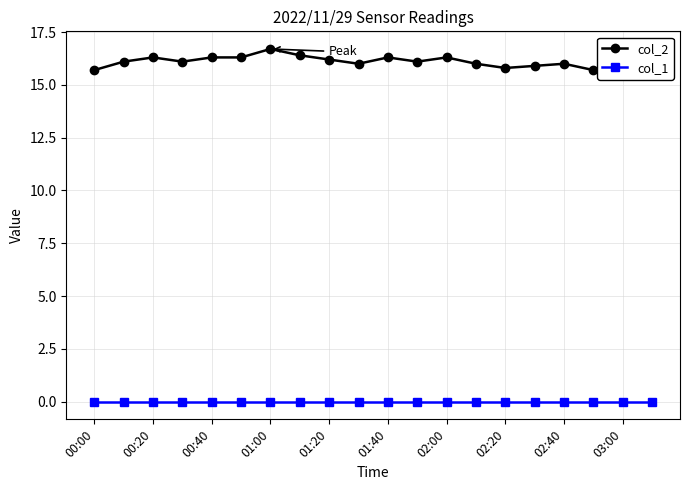

What is the lowest value of the col_2 series?

15.7